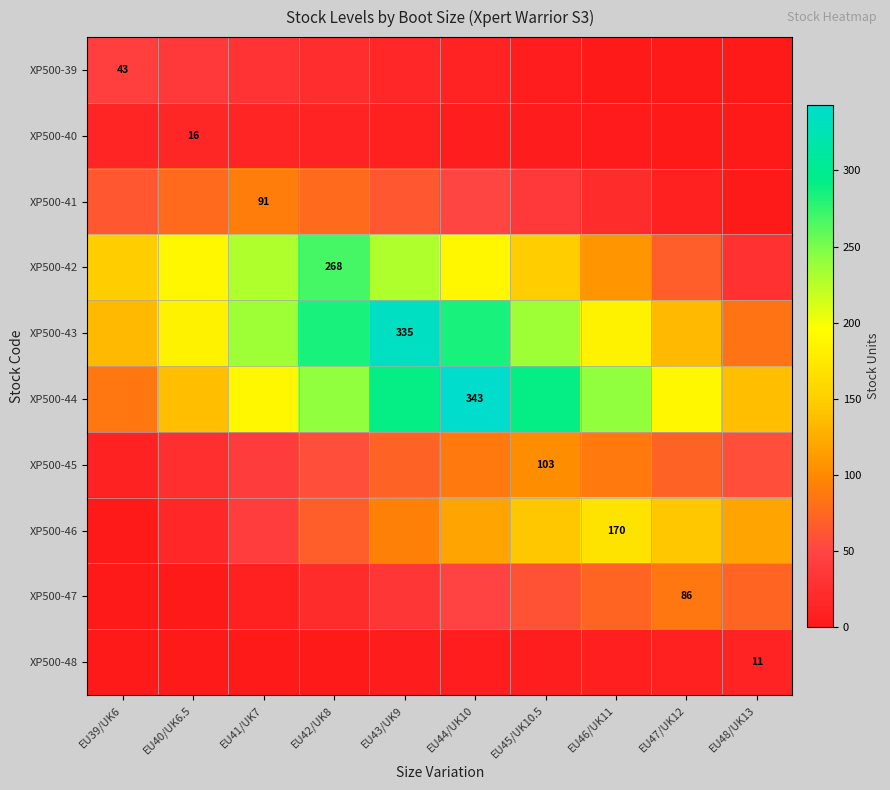

At how many categories does at least one series exceed 197?

6